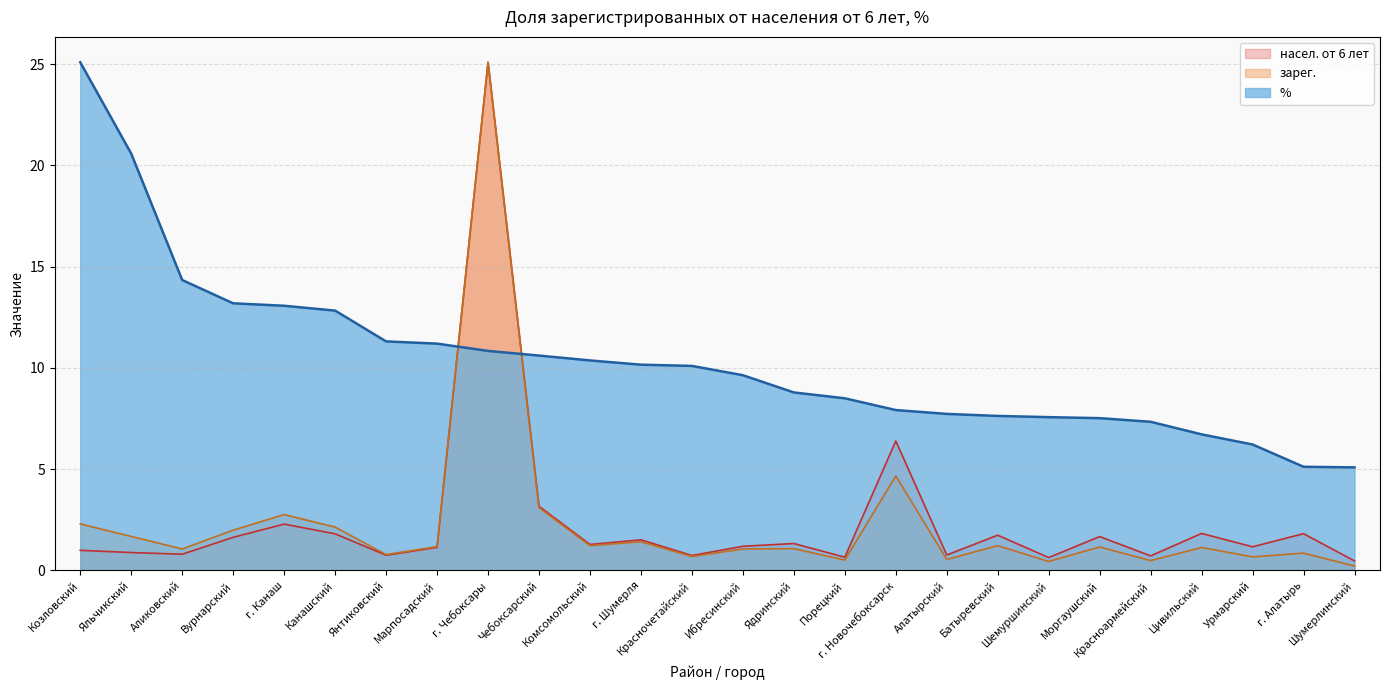

What are all the series names shown in the legend?

насел. от 6 лет, зарег., %